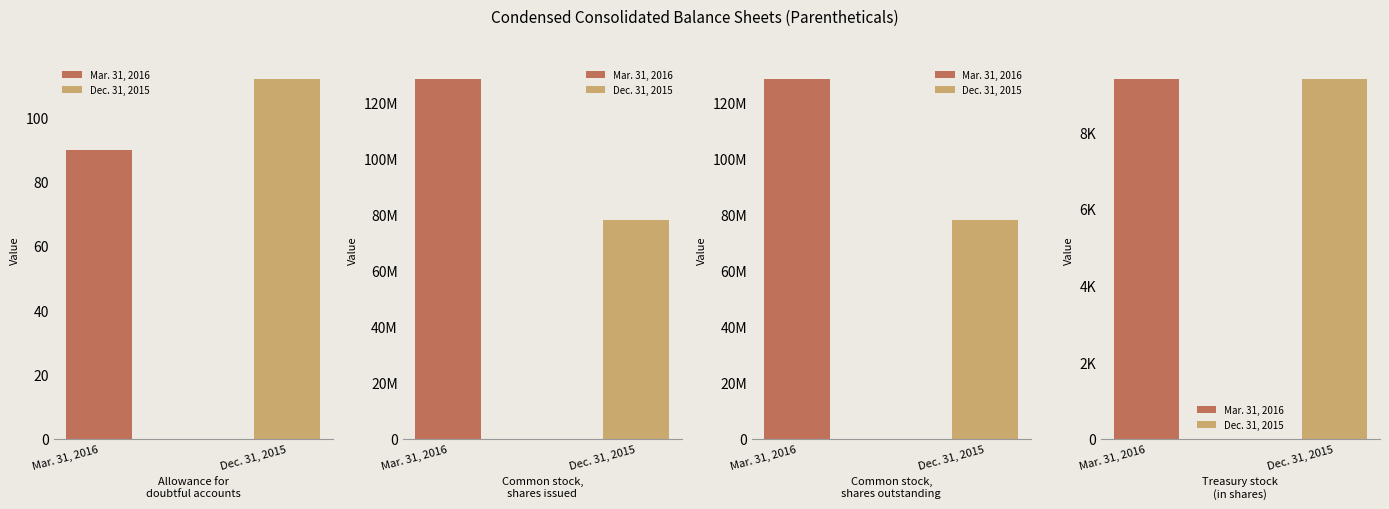

Is it true that Mar. 31, 2016 equals 57 at Allowance for
doubtful accounts?

False